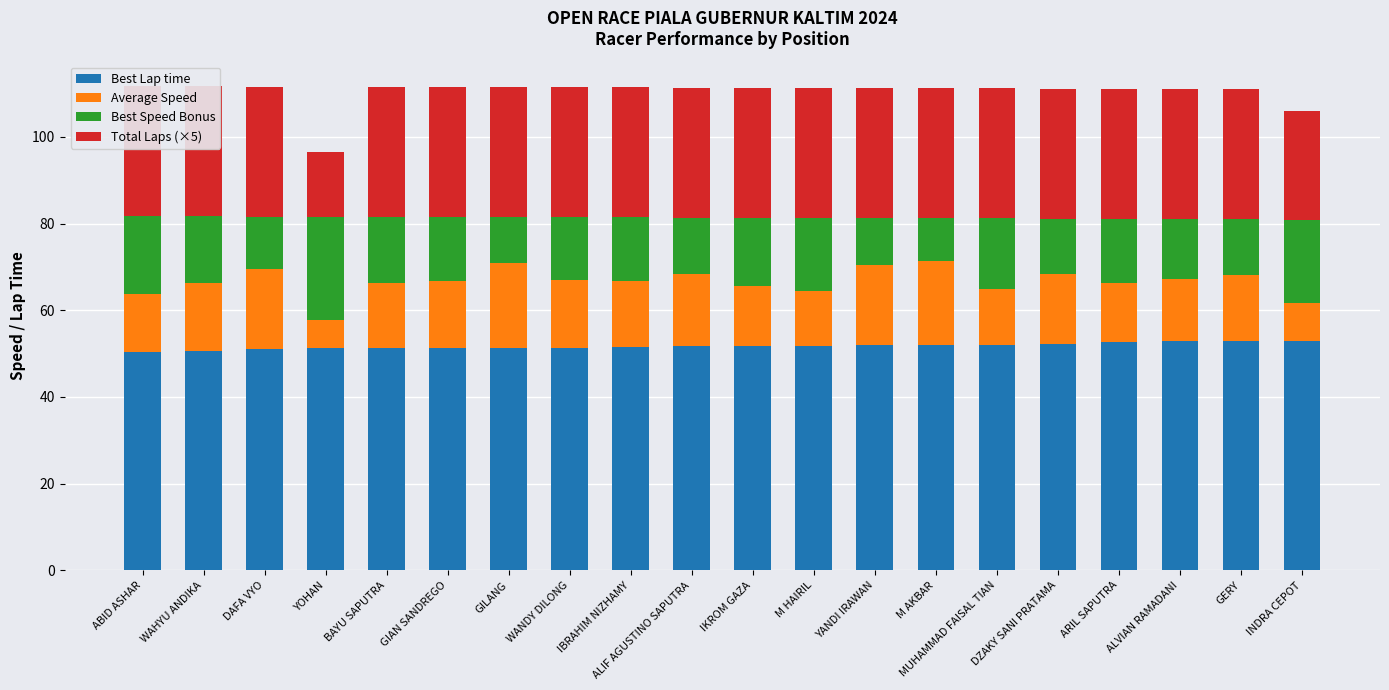

True or false: Best Speed Bonus has a value of 5.3 at DZAKY SANI PRATAMA.

False